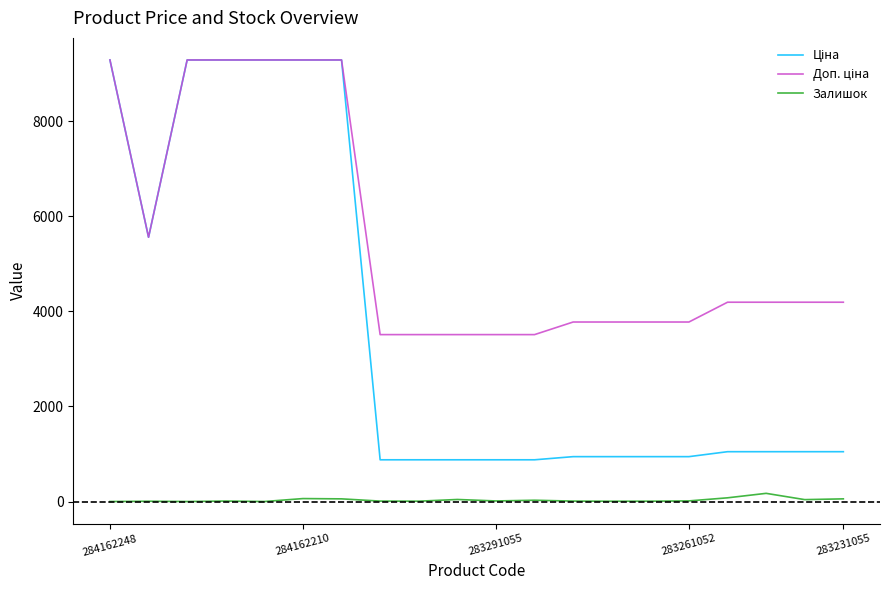

How many distinct data groups are displayed?

3